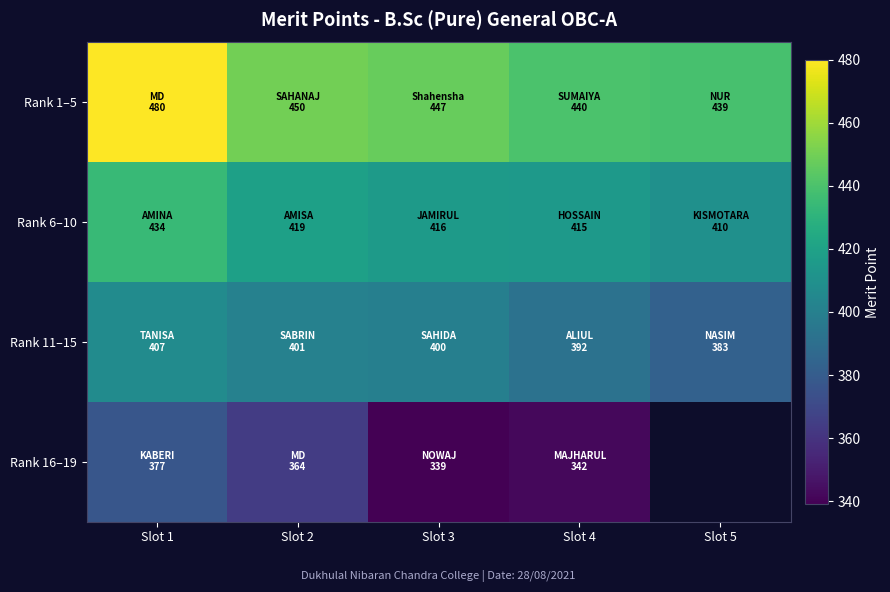

The value of Rank 6–10 at Slot 5 is 172.8. True or false?

False